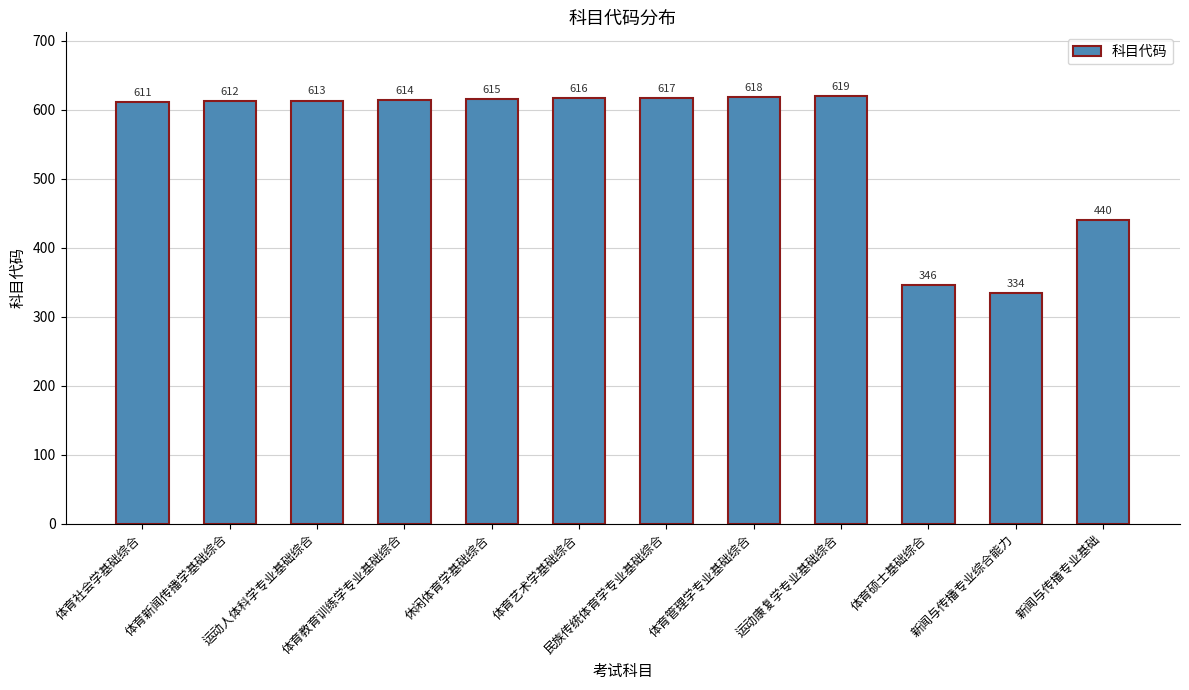

How many categories are shown in the chart?

12